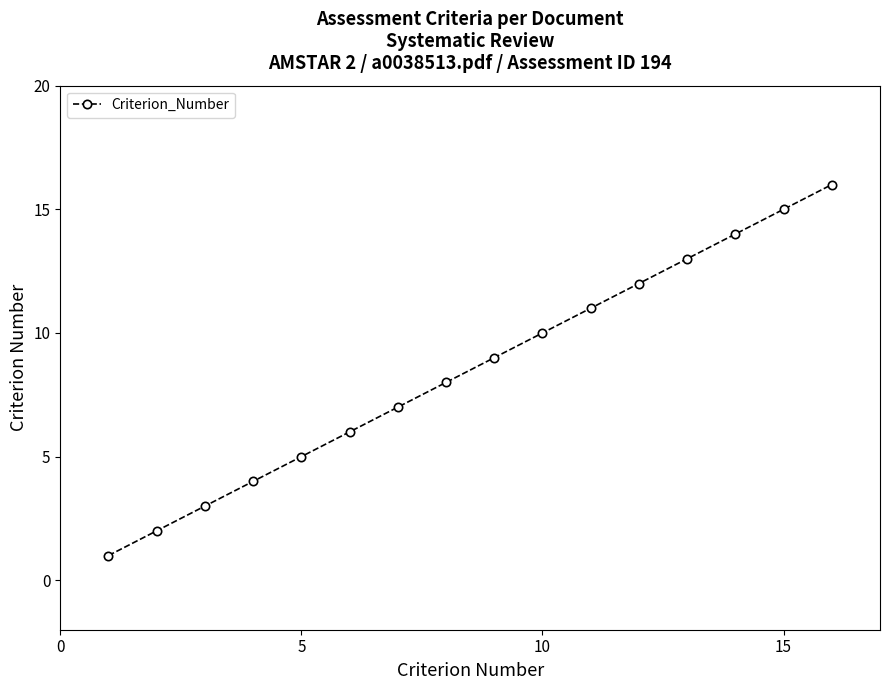

What is the difference between the second highest and second lowest values?

13